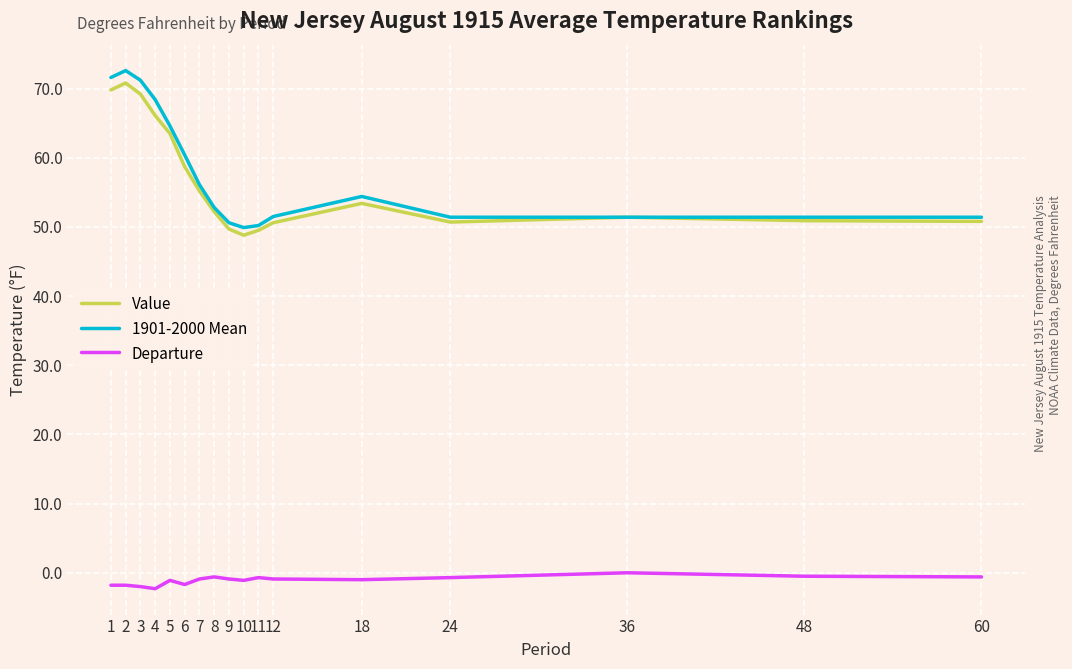

True or false: Departure and 1901-2000 Mean intersect in this chart.

False